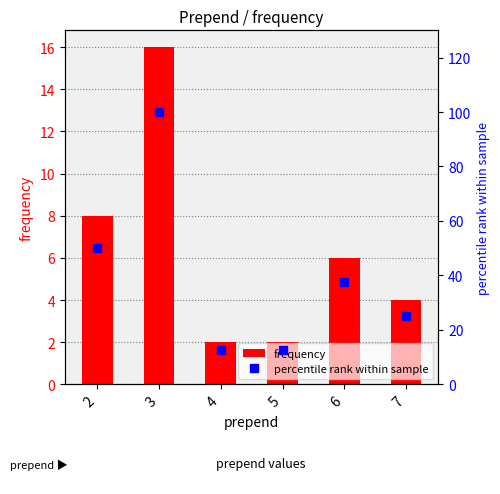

What is the difference between the percentile rank within sample values at 6 and 2?

12.5